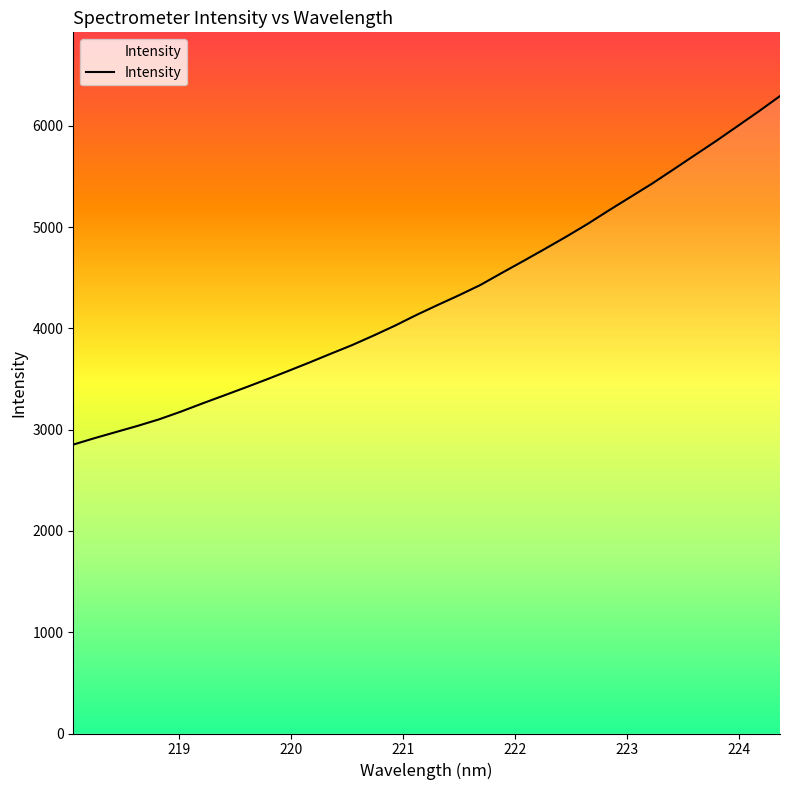

Reading left to right, what are all the values shown in this chart?

2852.7	2916.5	2977.0	3037.2	3101.8	3176.5	3256.9	3335.2	3413.7	3494.2	3577.2	3661.5	3748.6	3834.1	3927.9	4025.9	4131.2	4230.3	4327.0	4428.6	4547.5	4664.4	4783.2	4904.3	5030.3	5164.8	5295.6	5426.4	5566.3	5707.6	5848.3	5994.6	6141.4	6293.6